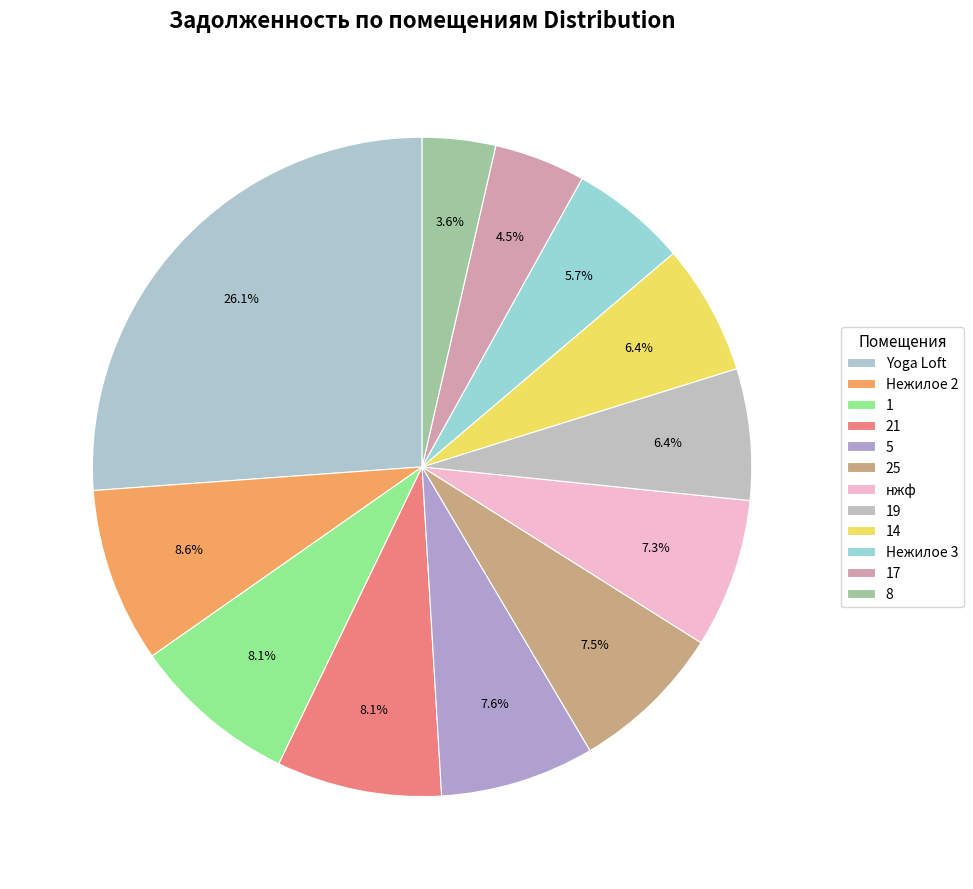

Count the number of slices in the pie.

12